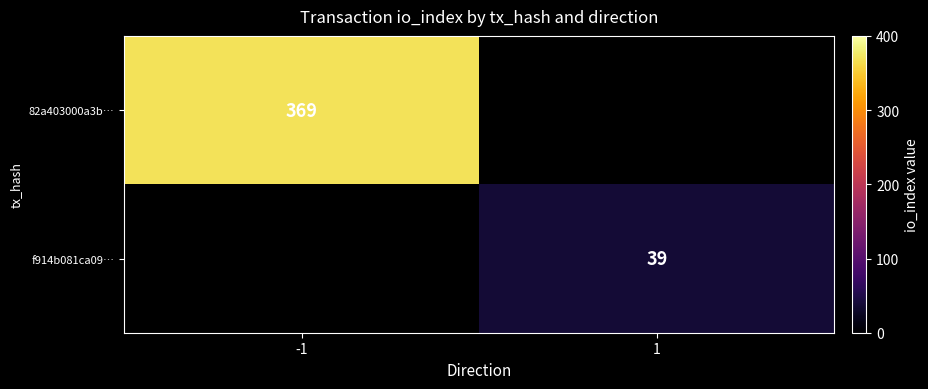

Count the number of categories in the chart.

2